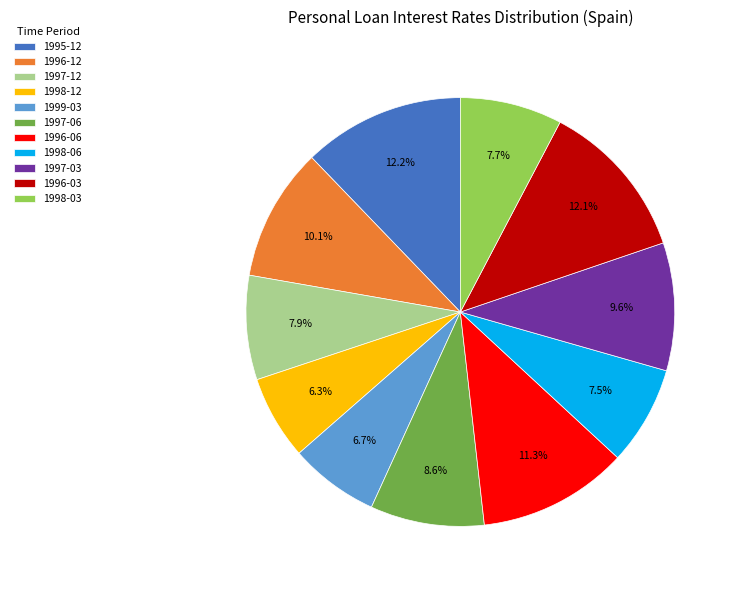

Is there any slice that represents more than half of the pie?

No